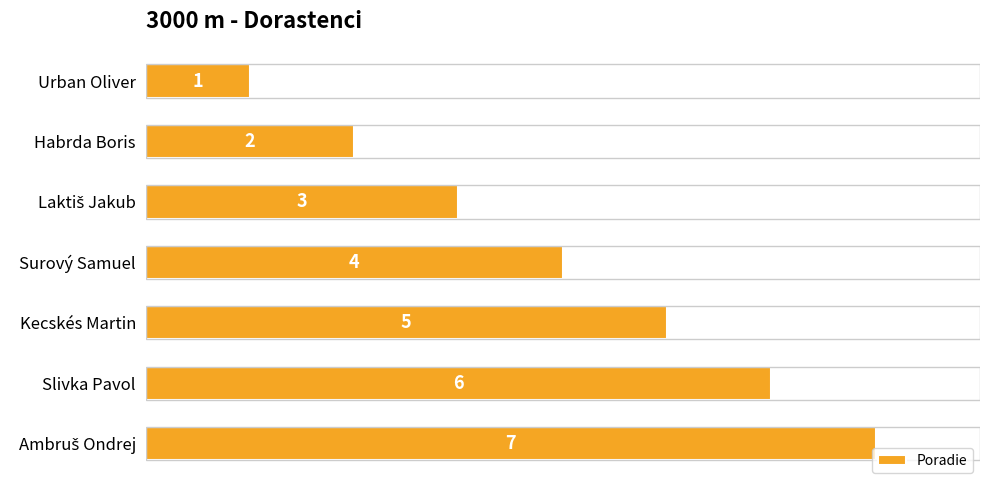

At which label is the value closest to 4?

Surový Samuel